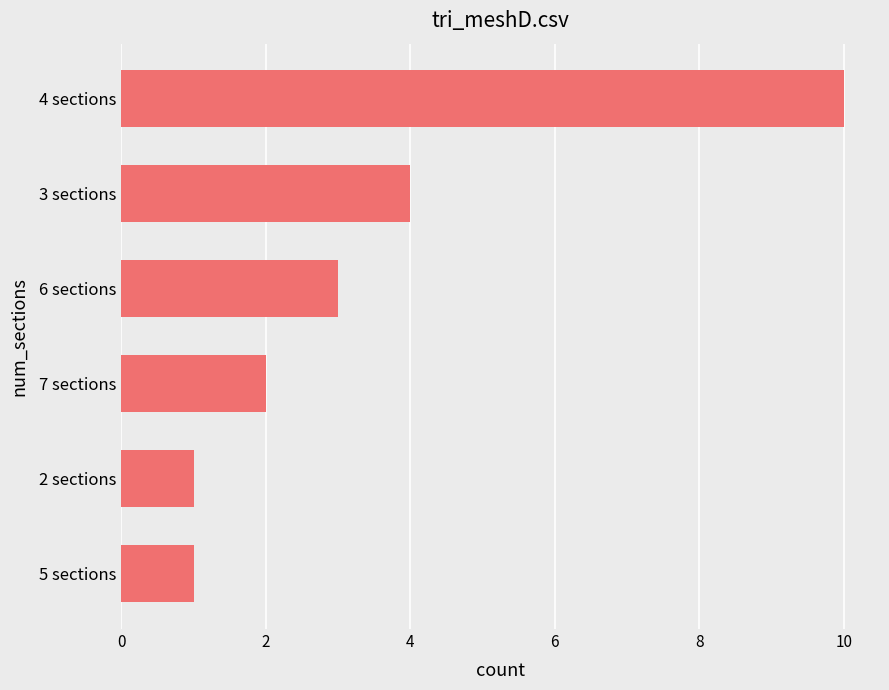

What is the sum of all values?

21